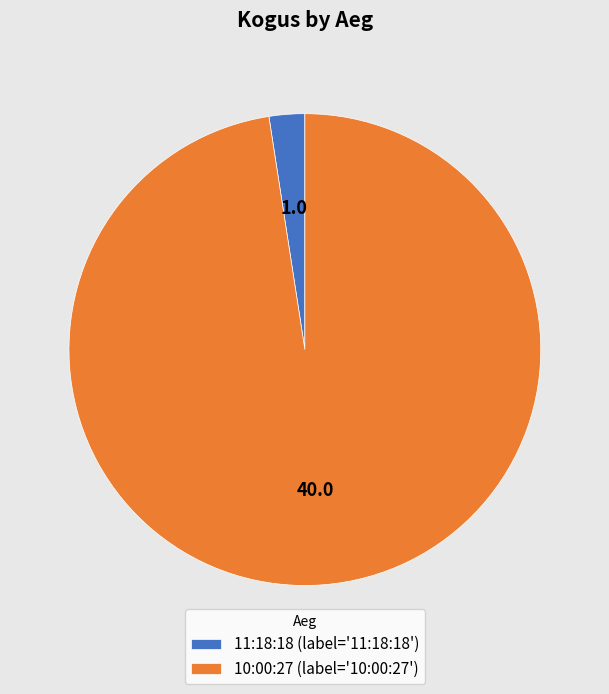

Is it true that 11:18:18 is 2% of the pie?

True